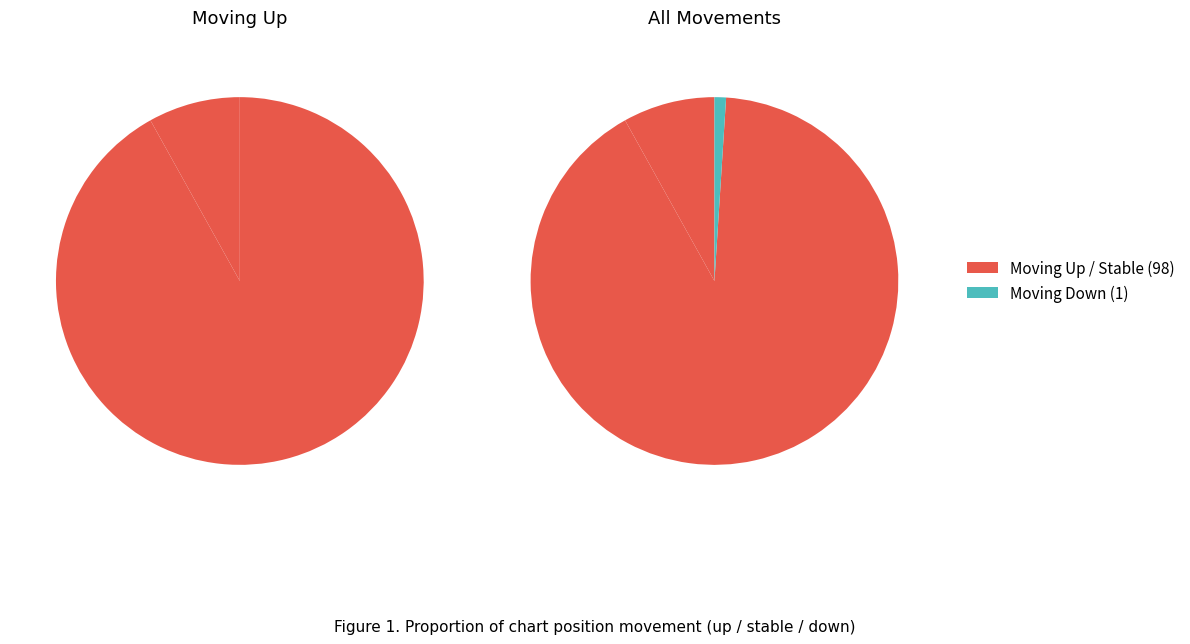

How many segments does this pie chart have?

3